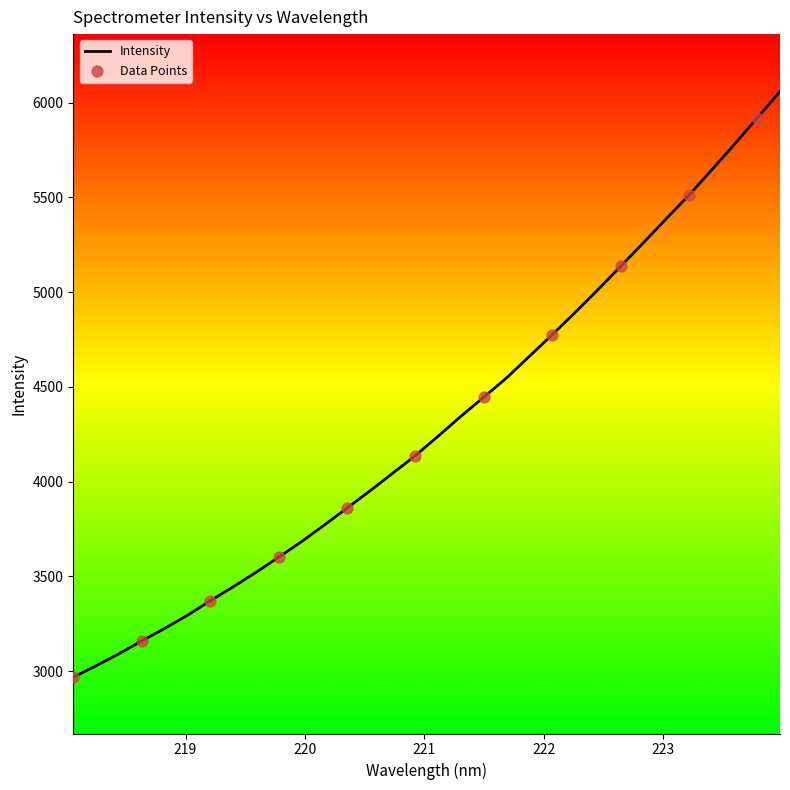

What is the greatest value displayed?

6058.4